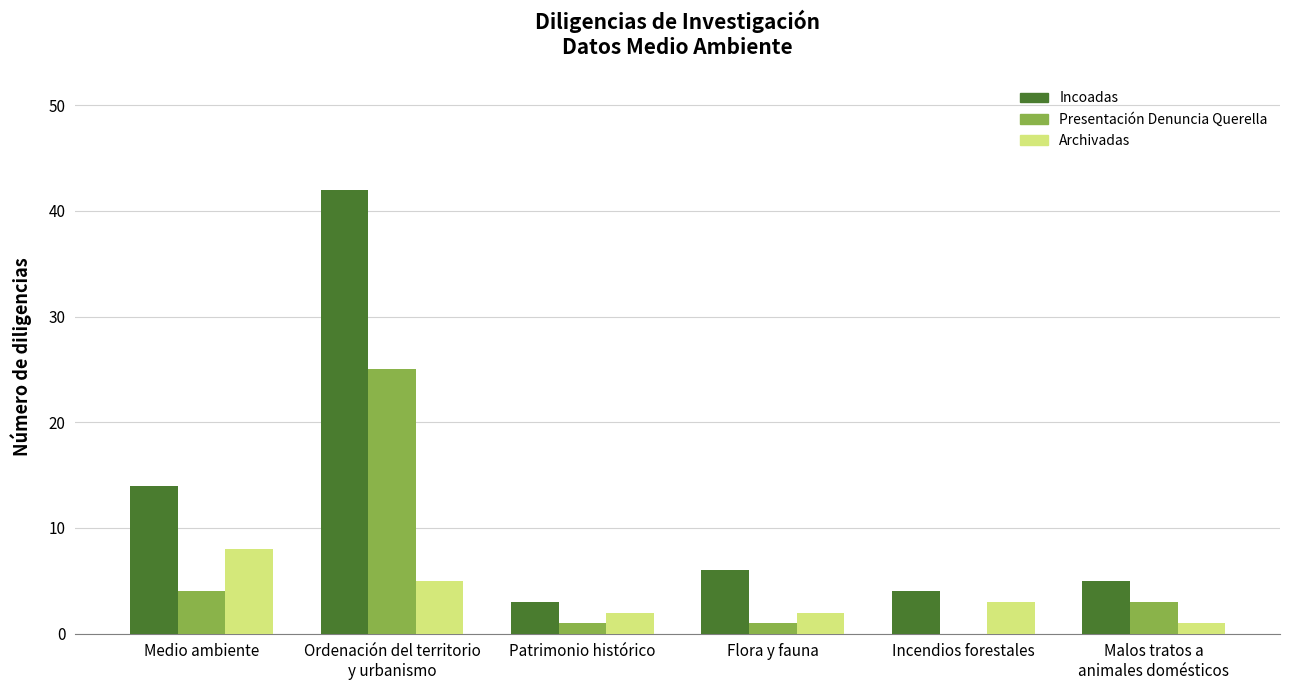

Reading left to right, transcribe all the data shown in this chart.

Incoadas: 14	42	3	6	4	5
Presentación Denuncia Querella: 4	25	1	1	0	3
Archivadas: 8	5	2	2	3	1